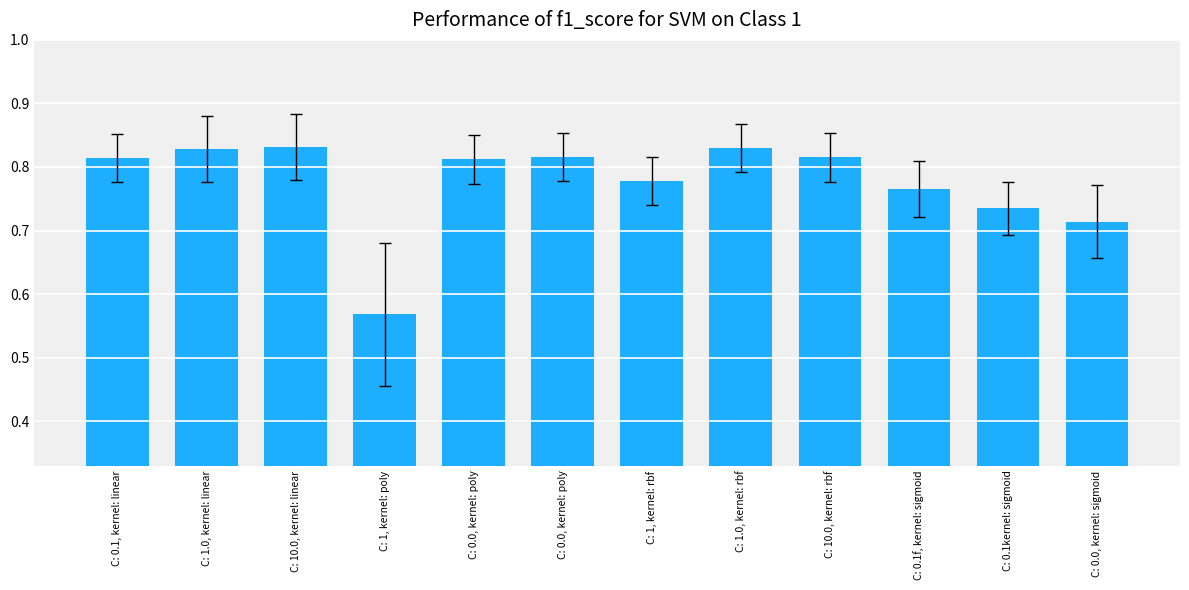

What is the average value?

0.8